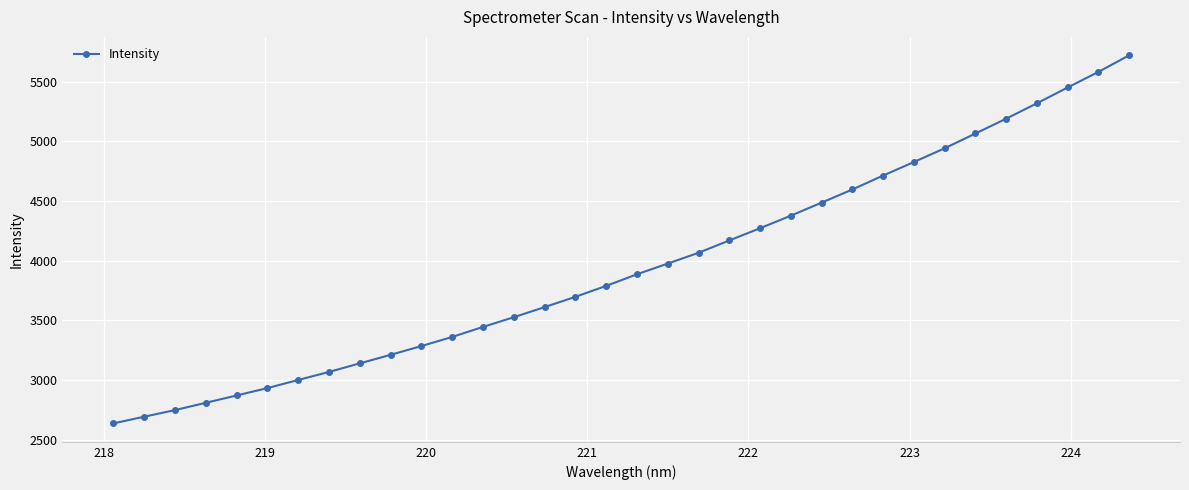

What is the average value?

3955.0